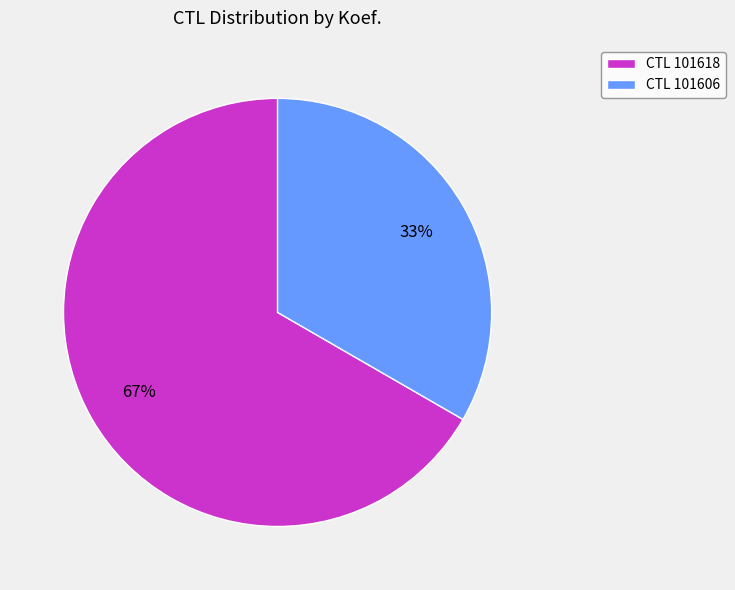

Is it true that CTL 101606 is 33% of the pie?

True